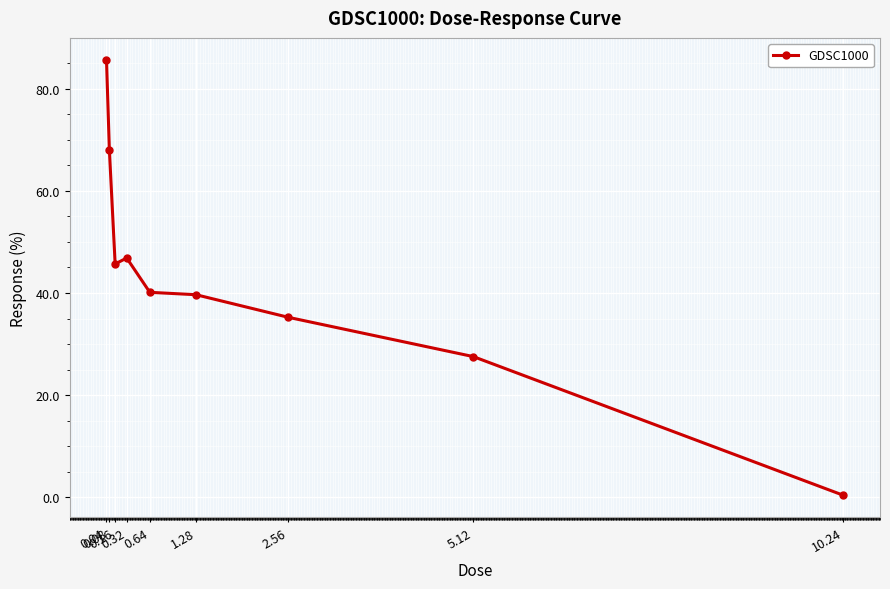

What is the change in value from 0.64 to 5.12?

-12.6